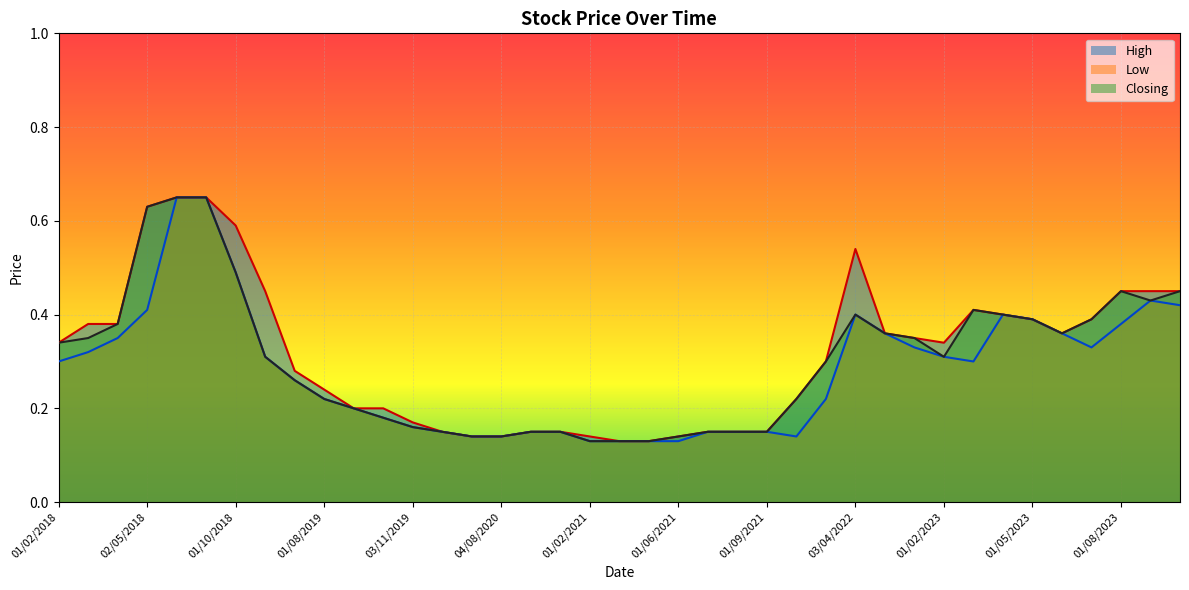

At 01/12/2022, list the series in order from smallest to largest.

Low, High, Closing